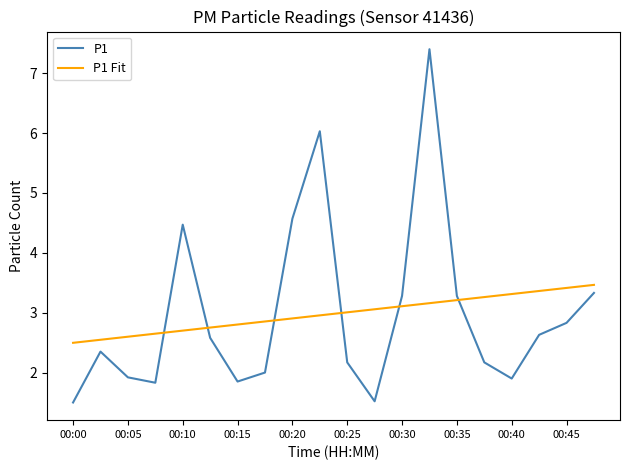

How many times do P1 Fit and P1 cross each other?

6